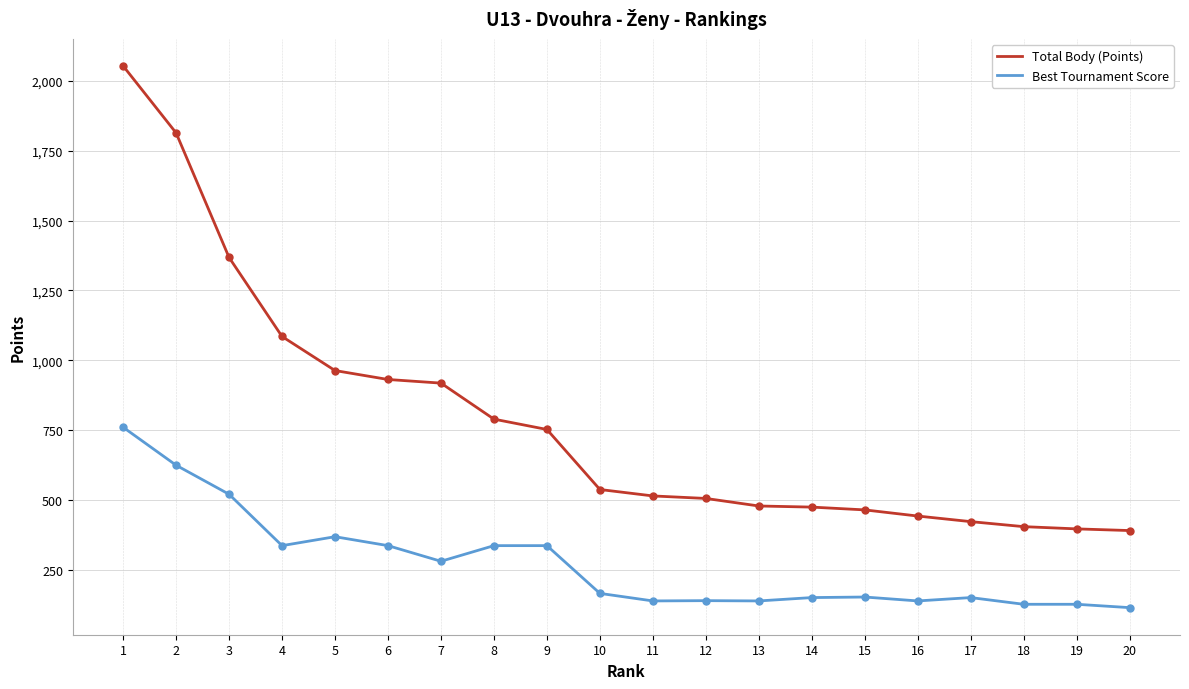

The value of Best Tournament Score at 18 is 126. True or false?

True